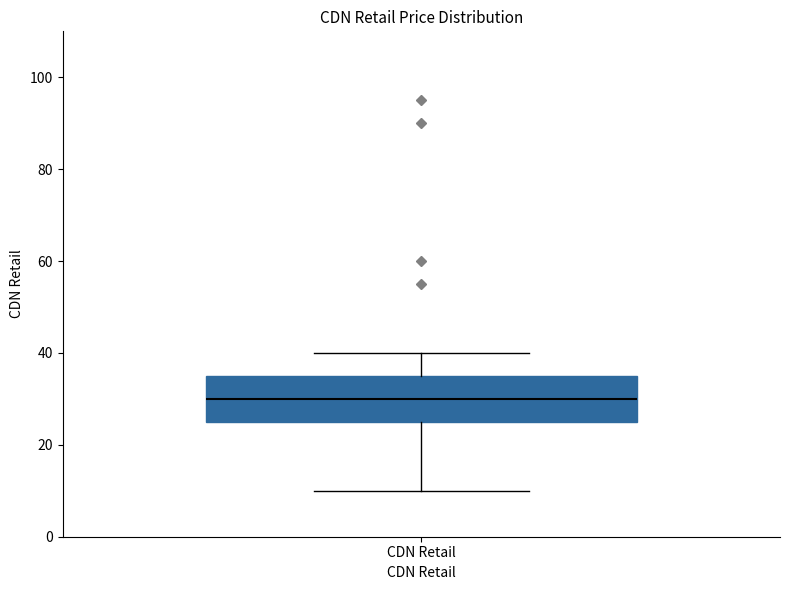

Where is the upper edge of the box for CDN Retail on the y-axis? The values are not printed on the chart, so give them approximately, as read against the axis.

36